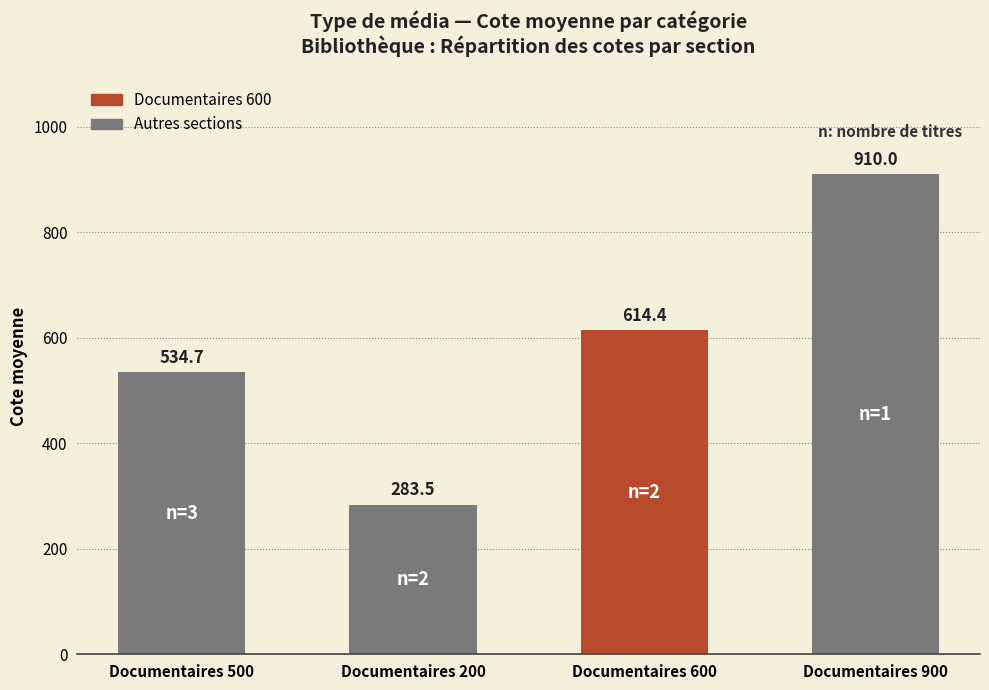

At which category does the chart reach its minimum across all series?

Documentaires 200